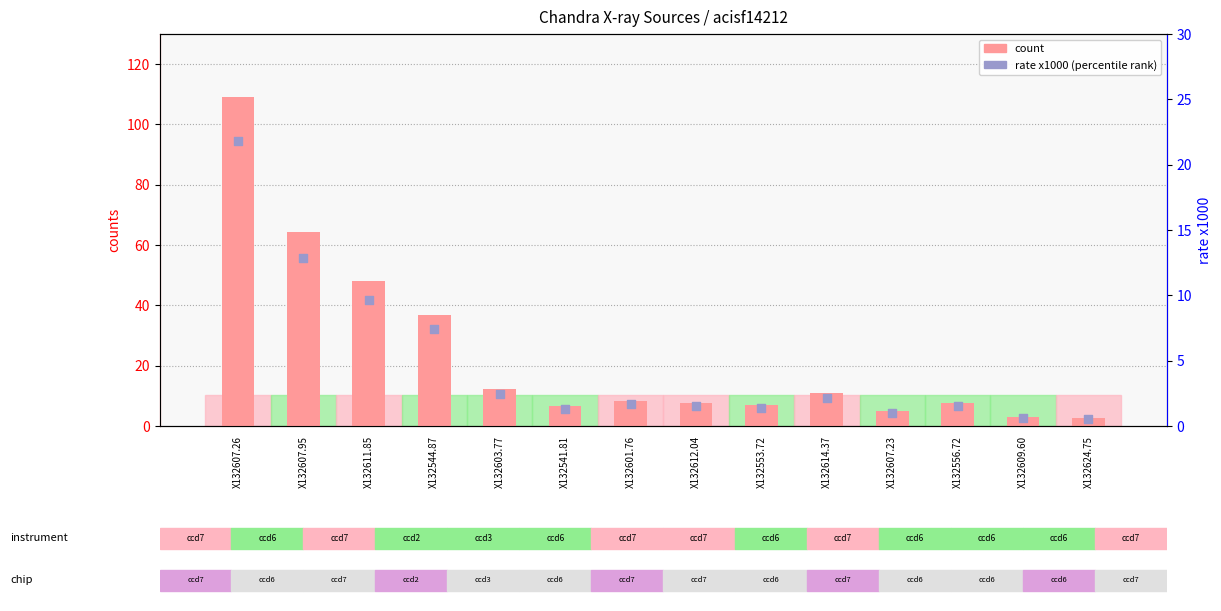

Which series reaches the maximum Y coordinate?

count